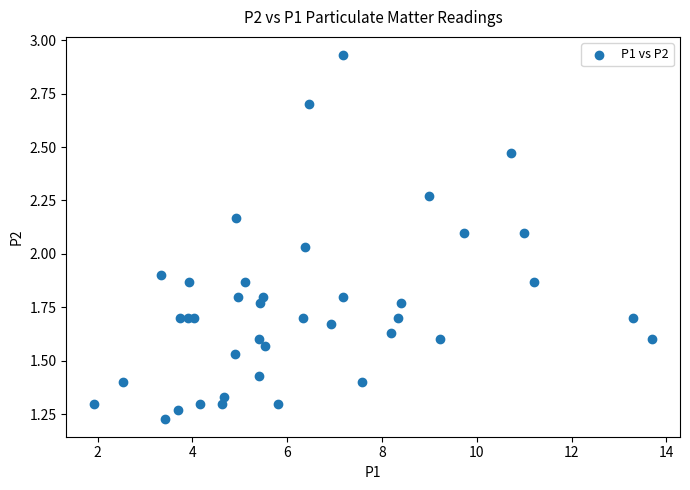

What is the range of X values (max minus min)?

11.8